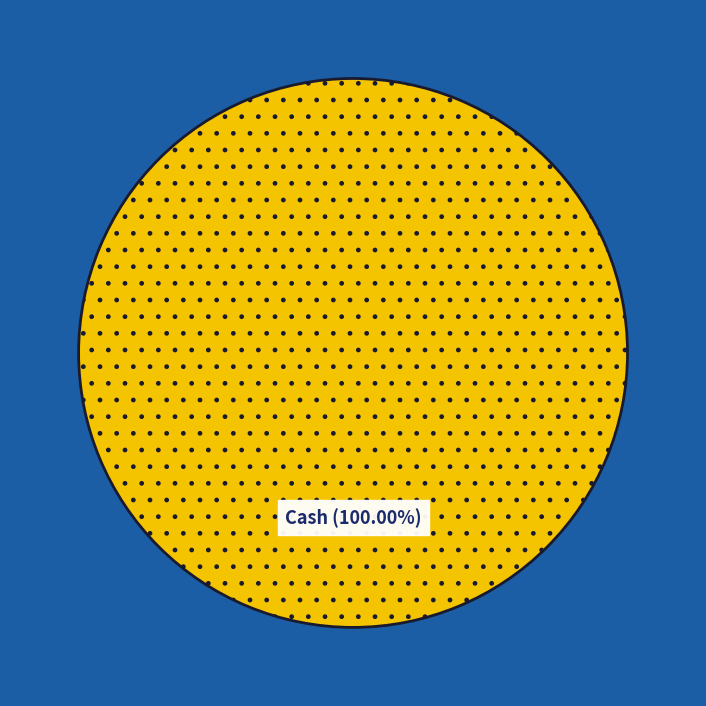

Is there any slice that represents more than half of the pie?

Yes